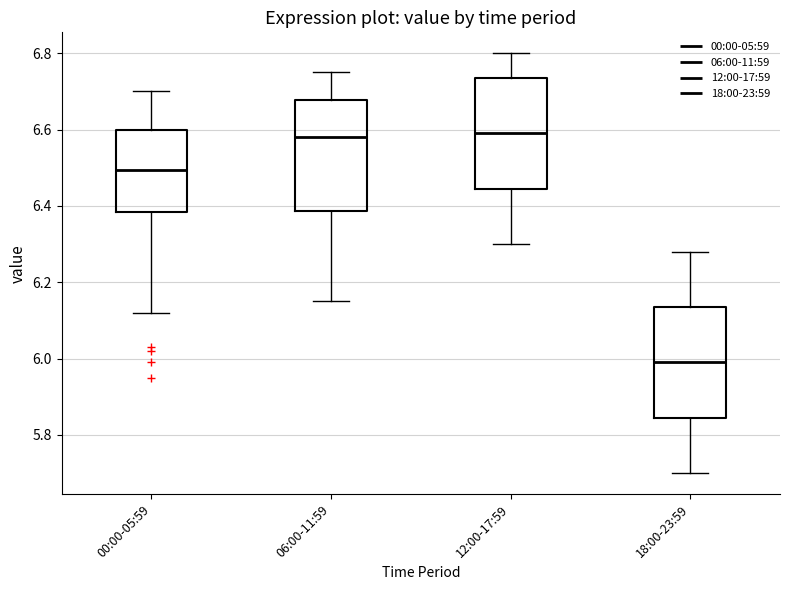

Reading left to right, read every box against the y-axis: the position of its median line, the range the box covers, and the ends of its whiskers. The values are not printed on the chart, so give them approximately, as read against the axis.

00:00-05:59: median 6.50, box 6.38 to 6.60, whiskers 6.12 to 6.70
06:00-11:59: median 6.58, box 6.38 to 6.68, whiskers 6.16 to 6.76
12:00-17:59: median 6.60, box 6.44 to 6.74, whiskers 6.30 to 6.80
18:00-23:59: median 6.00, box 5.84 to 6.14, whiskers 5.70 to 6.28